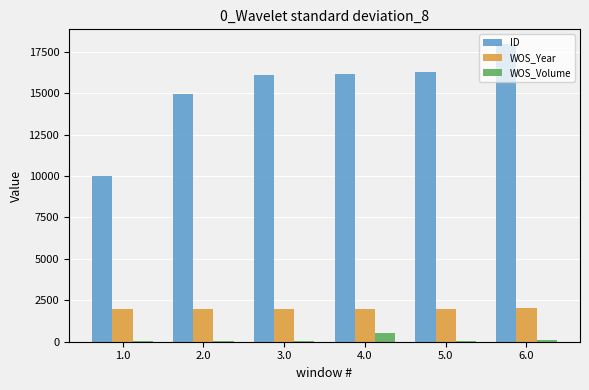

How many groups of bars are there?

6